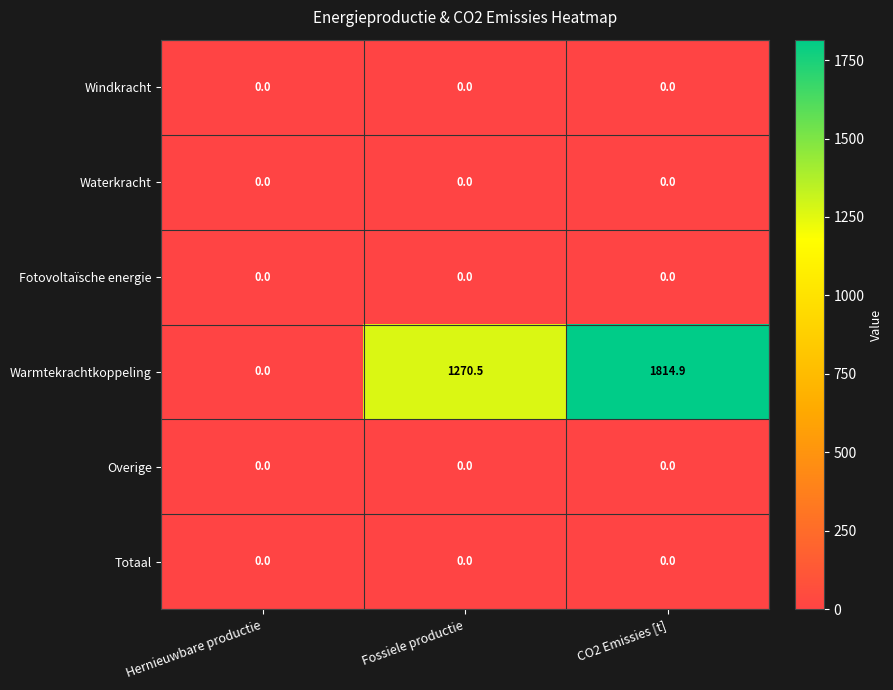

What is the spread (max minus min) of values at Fossiele productie?

1270.5